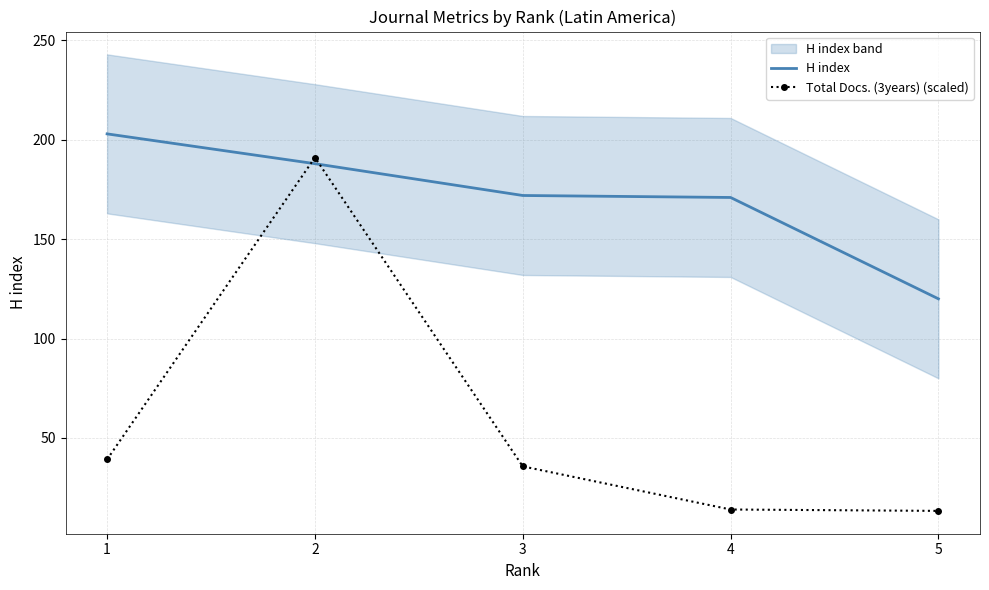

What is the value of the H index point at the 4th from the left?

171.0